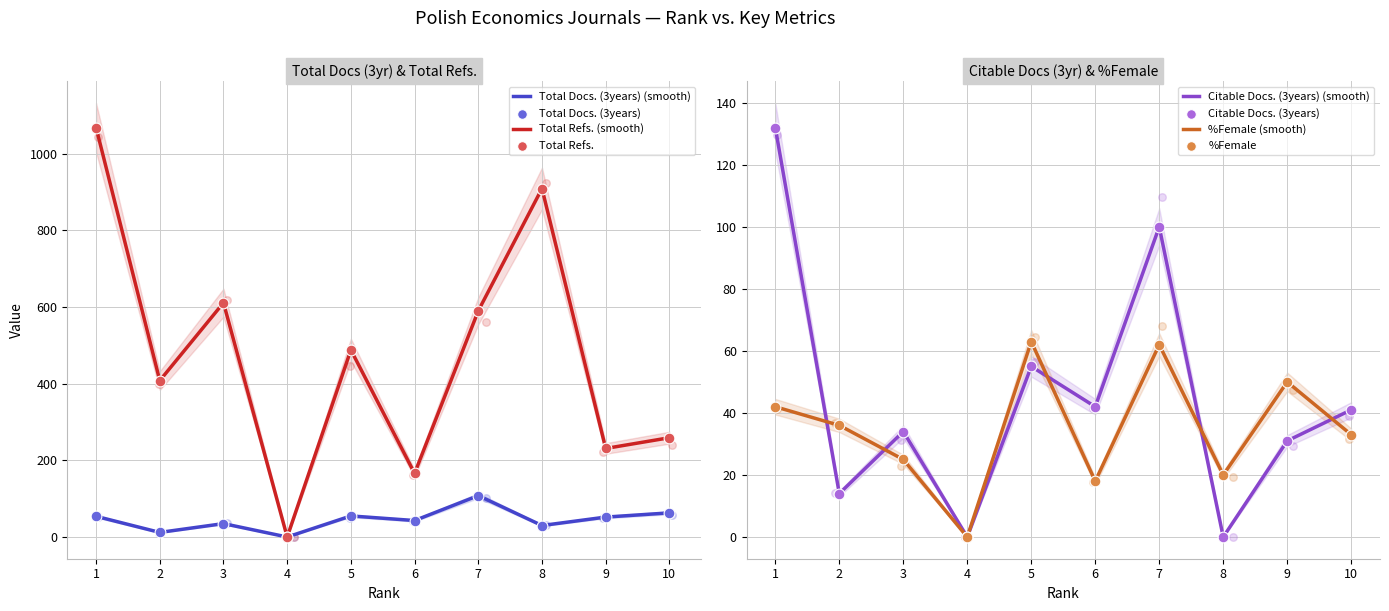

What is the total value across all series at 2?

470